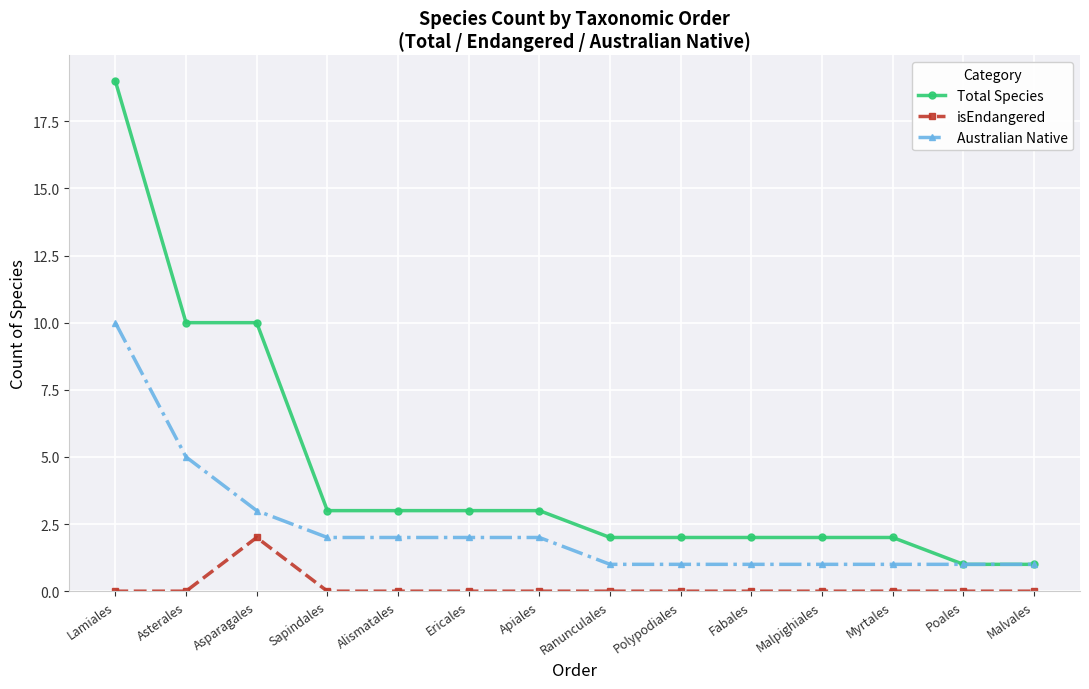

At which category is the sum across all series the highest?

Lamiales